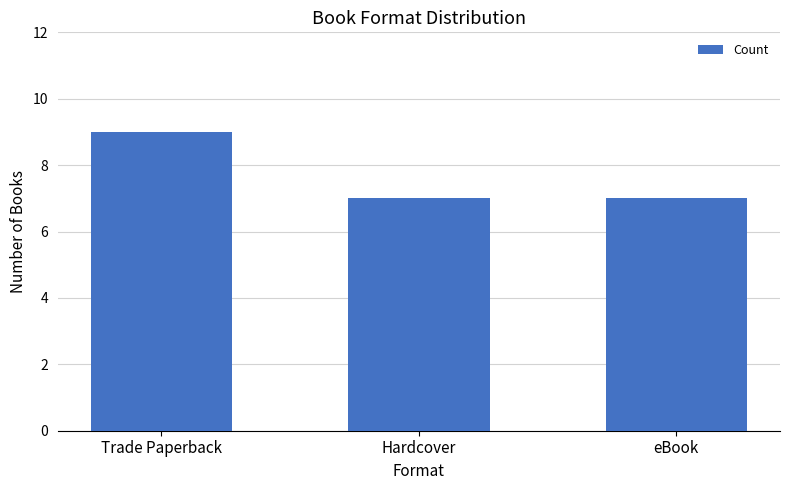

What is the smallest value displayed?

7